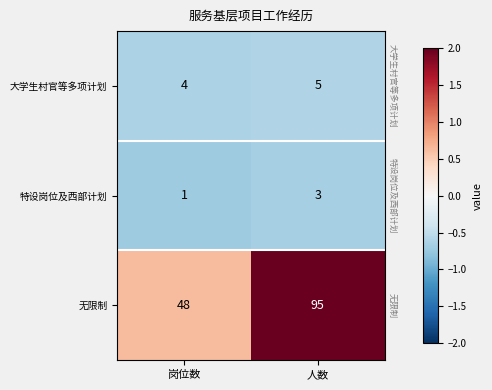

True or false: 特设岗位及西部计划 has a value of 3 at 人数.

True